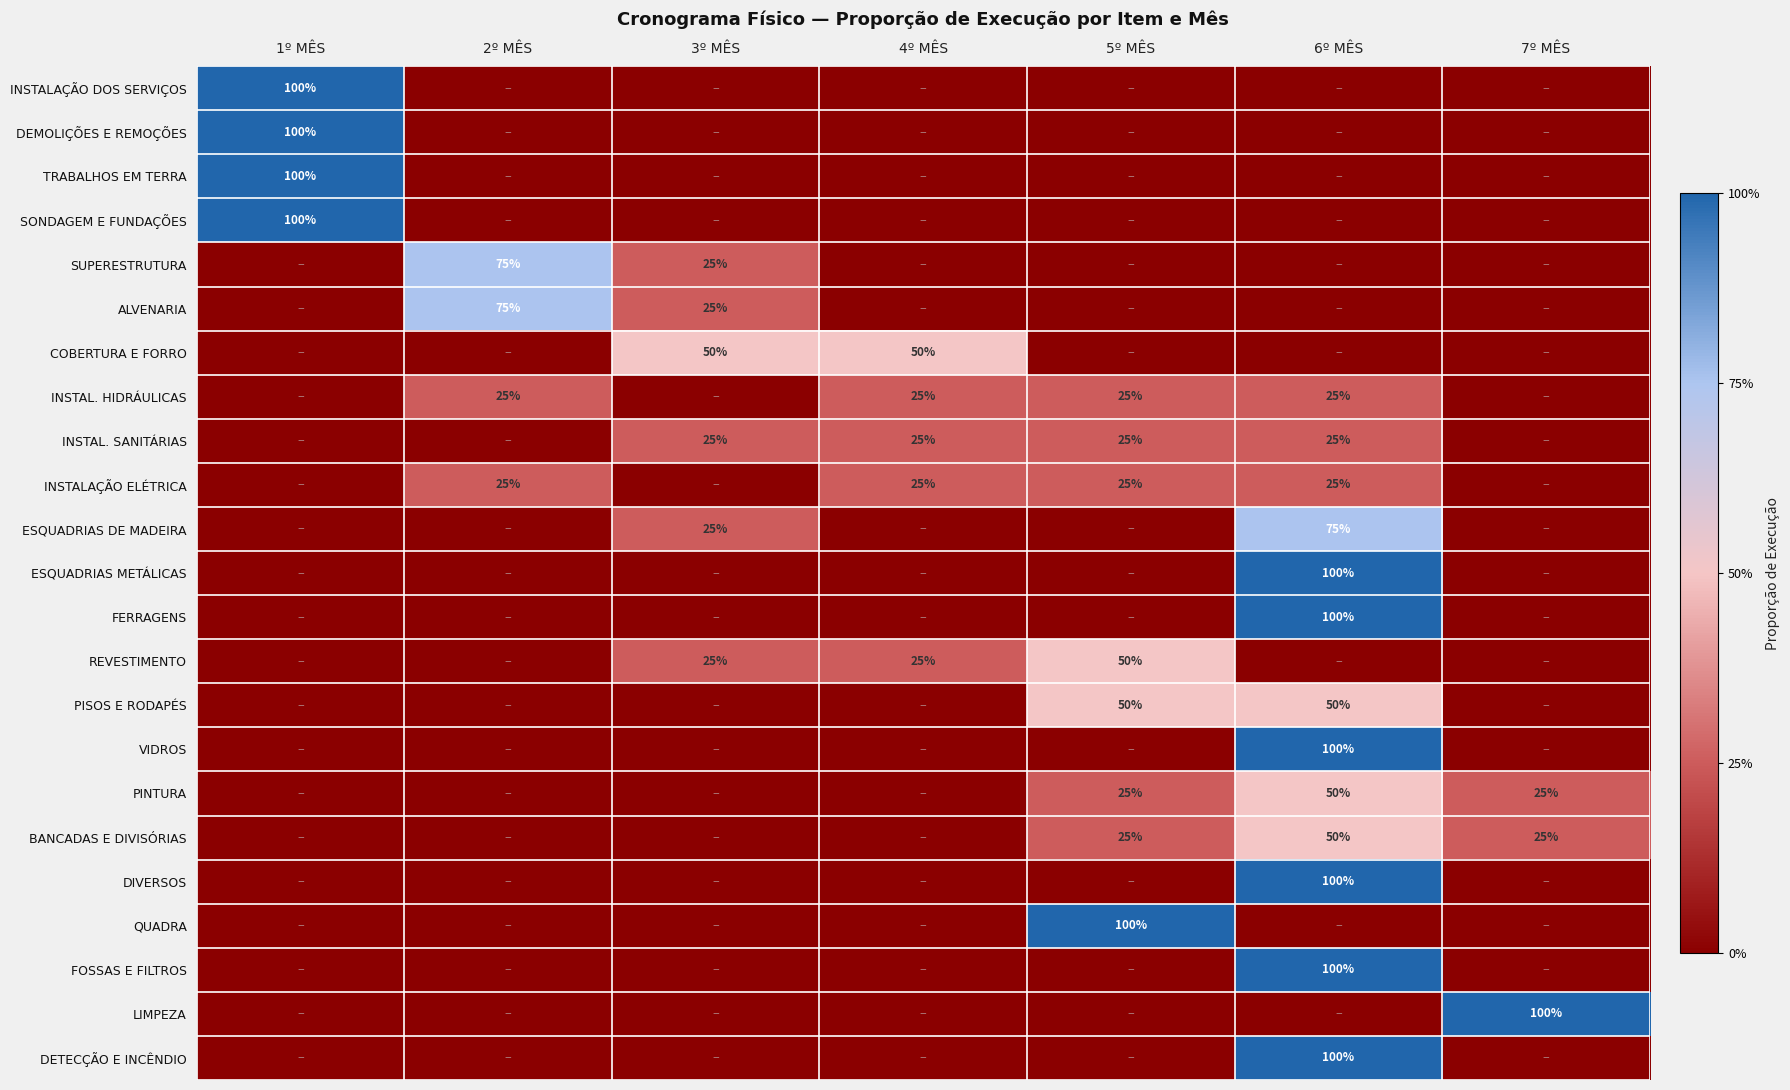

The value of INSTALAÇÃO DOS SERVIÇOS at 1º MÊS is 137. True or false?

False